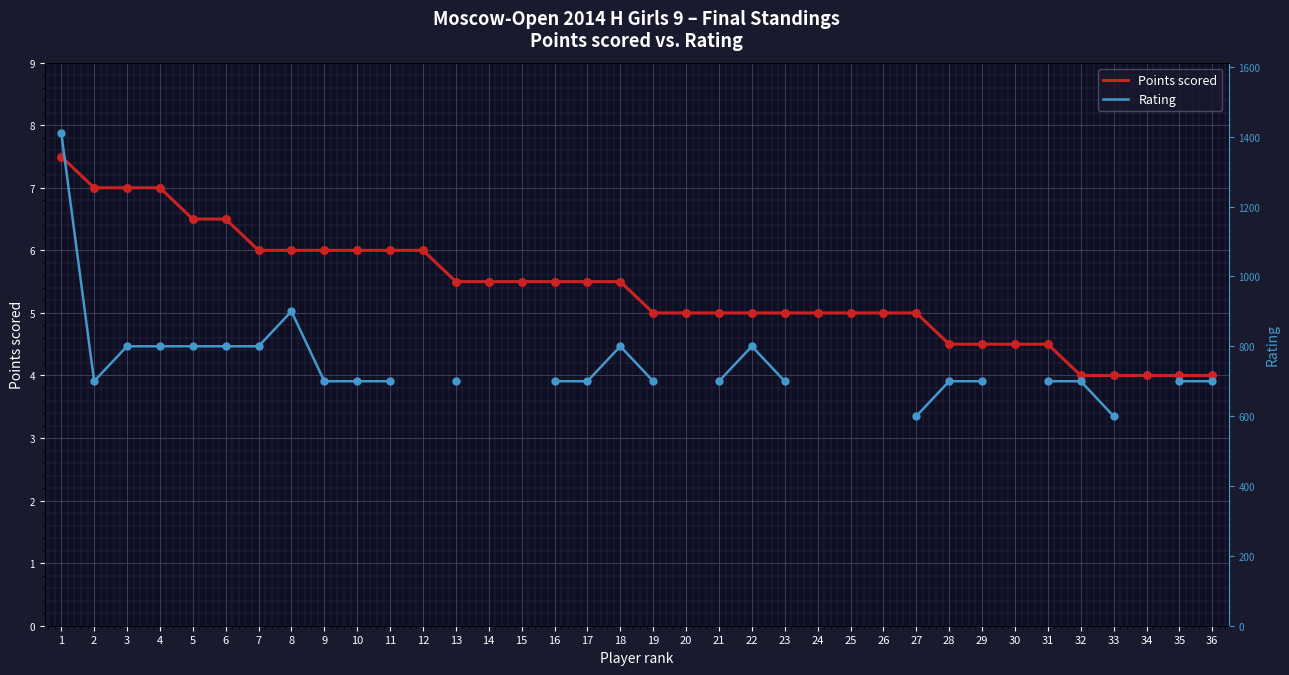

Is the value of Rating at 3 greater than the value of Points scored at 8?

Yes